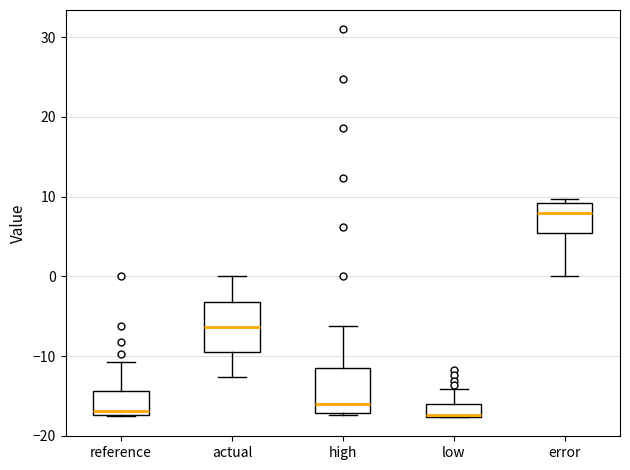

Where is the lower edge of the box for low on the y-axis? The values are not printed on the chart, so give them approximately, as read against the axis.

-18